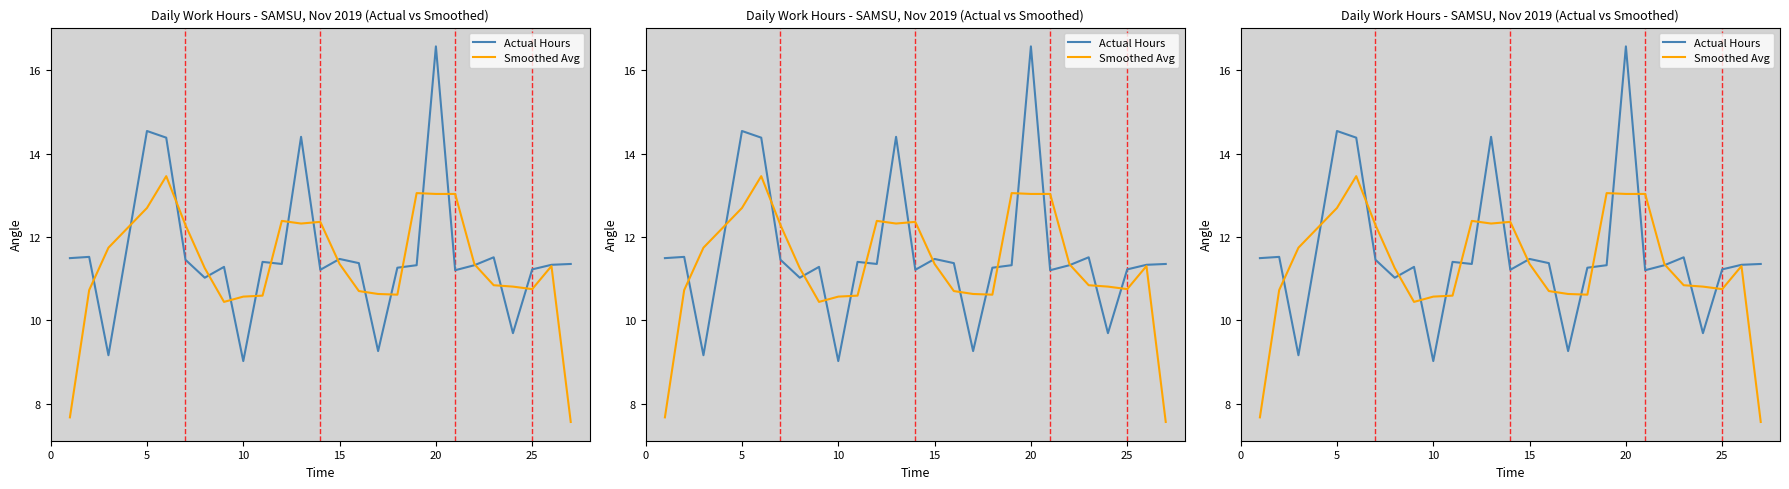

Which series has the largest total across all categories?

Actual Hours